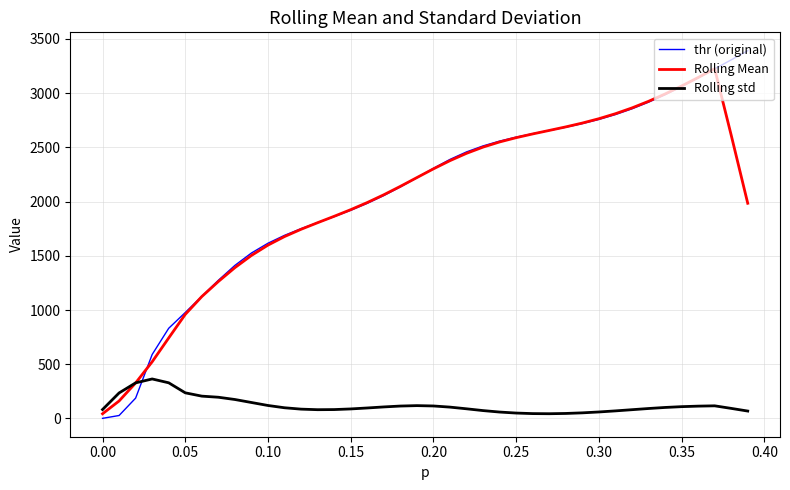

True or false: Rolling std and thr (original) intersect in this chart.

True